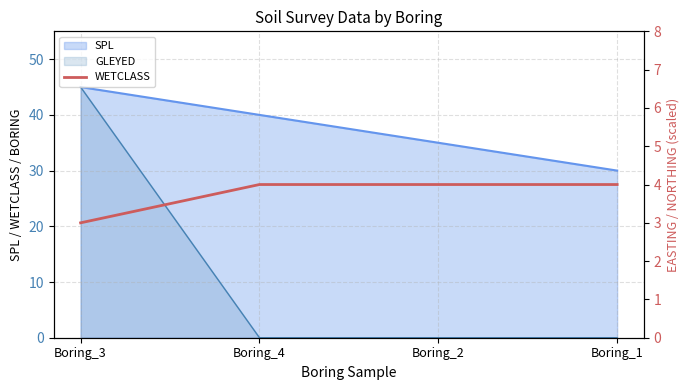

Approximately how many times larger is the value at Boring_2 compared to Boring_3?

1.3